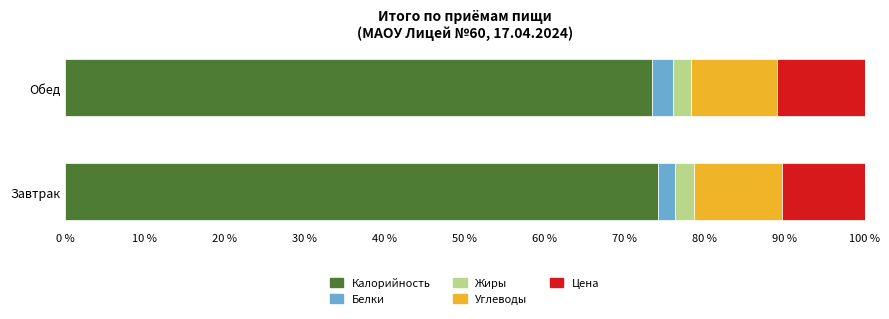

What is the total value across all series at Обед?

100.0